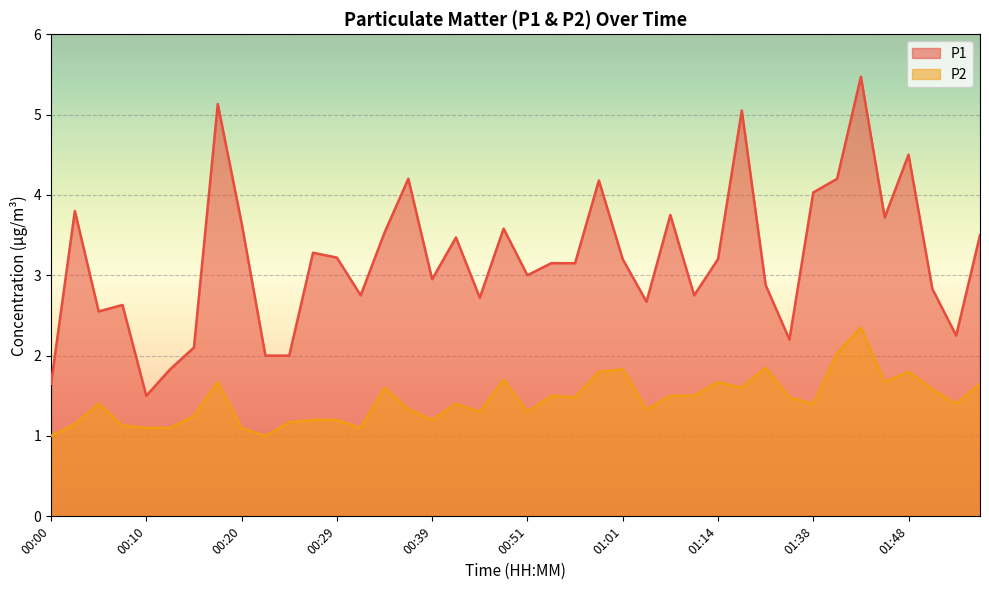

What is the difference between the highest and lowest values at 00:49?

1.9